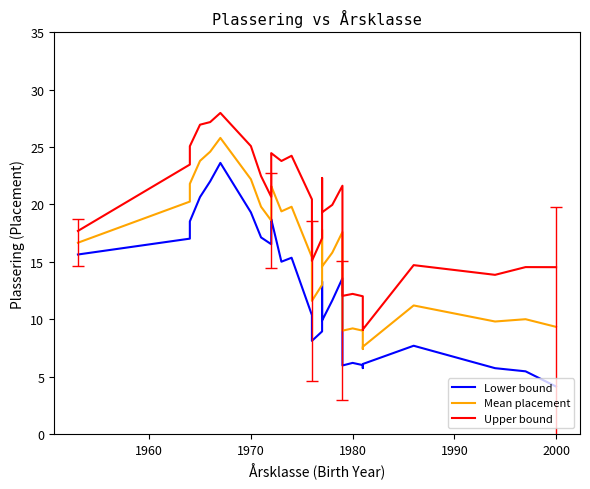

In Lower bound, how many points are lower than both neighbors (excluding endpoints)?

6